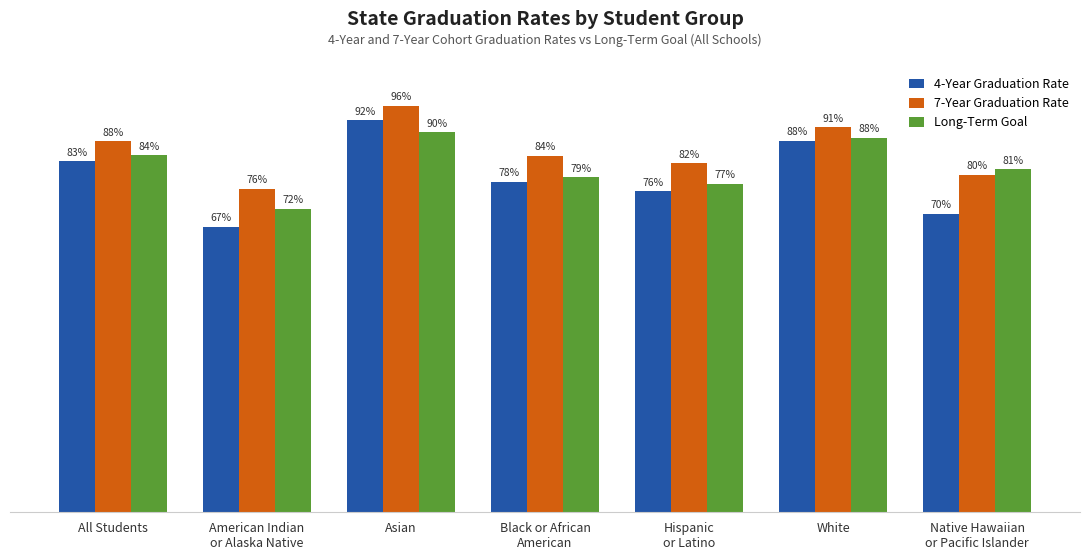

Is the value of 7-Year Graduation Rate at American Indian
or Alaska Native greater than the value of Long-Term Goal at All Students?

No